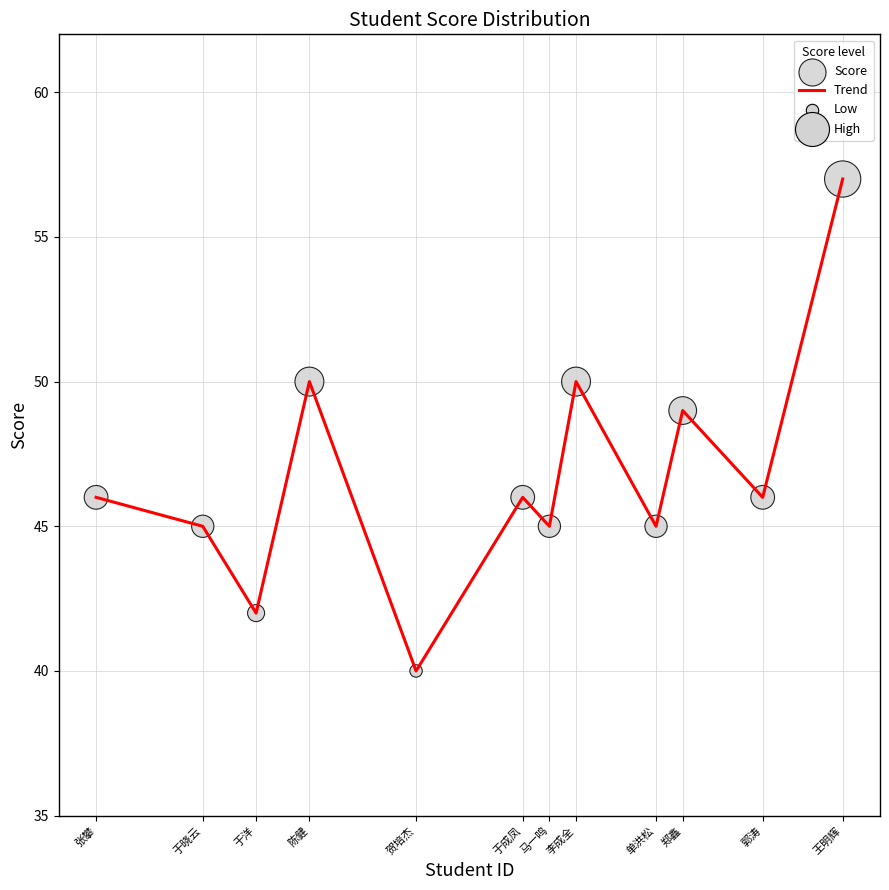

What is the ratio of the value at 郑鑫 to the value at 于洋?

1.2